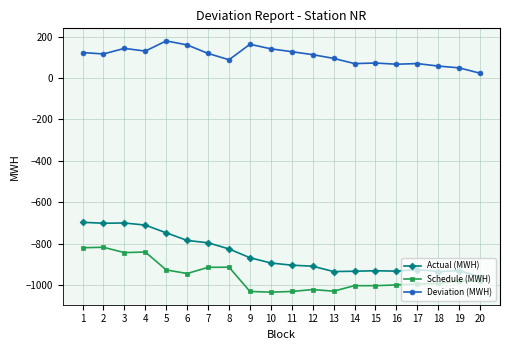

What is the spread (max minus min) of values at 4?

971.2